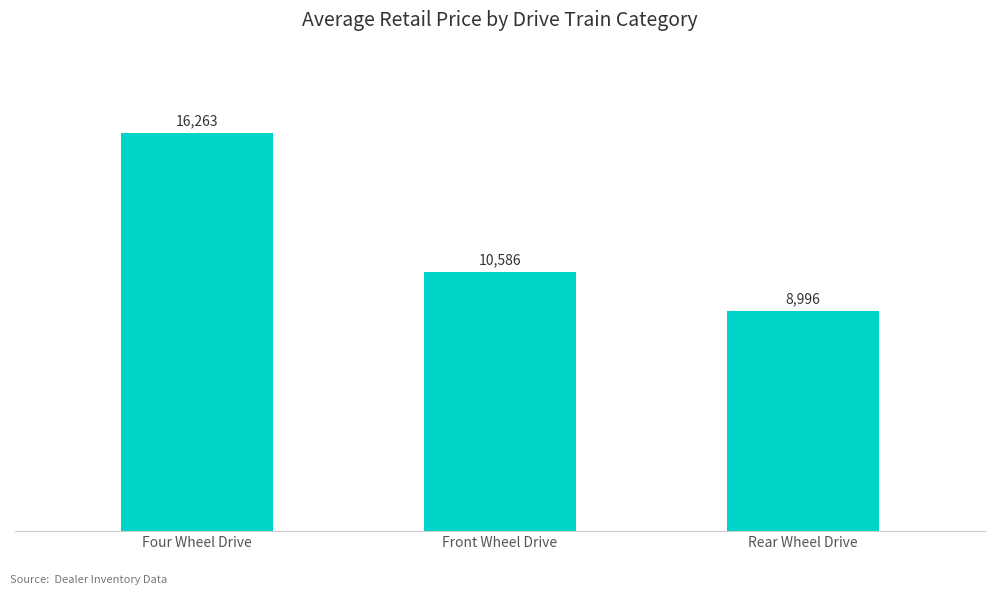

Does the chart contain stacked bars?

No